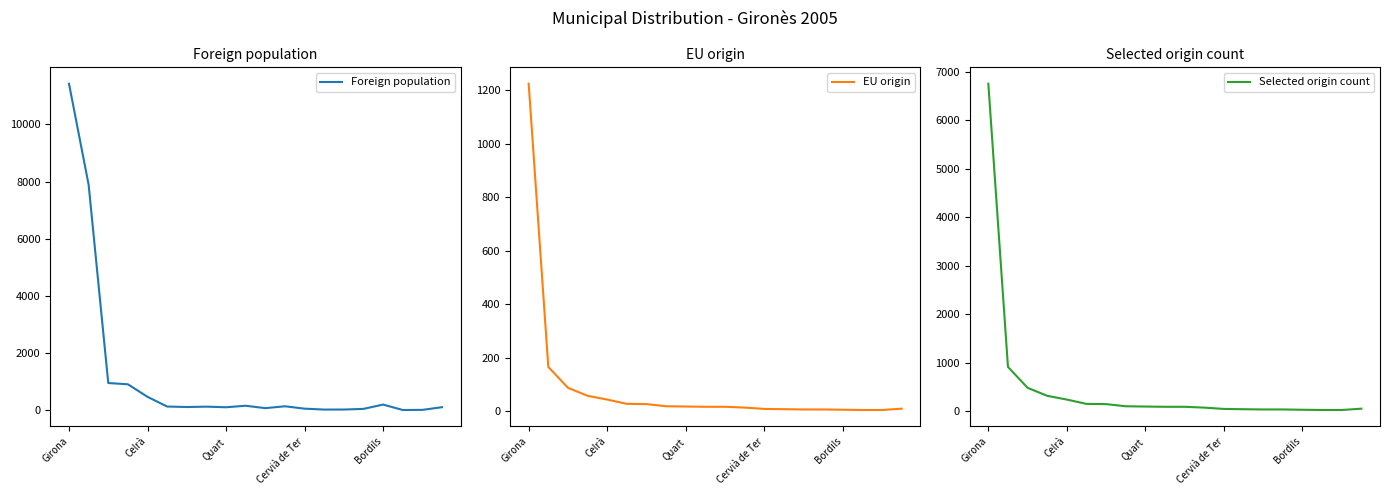

What is the minimum value shown in the chart?

5